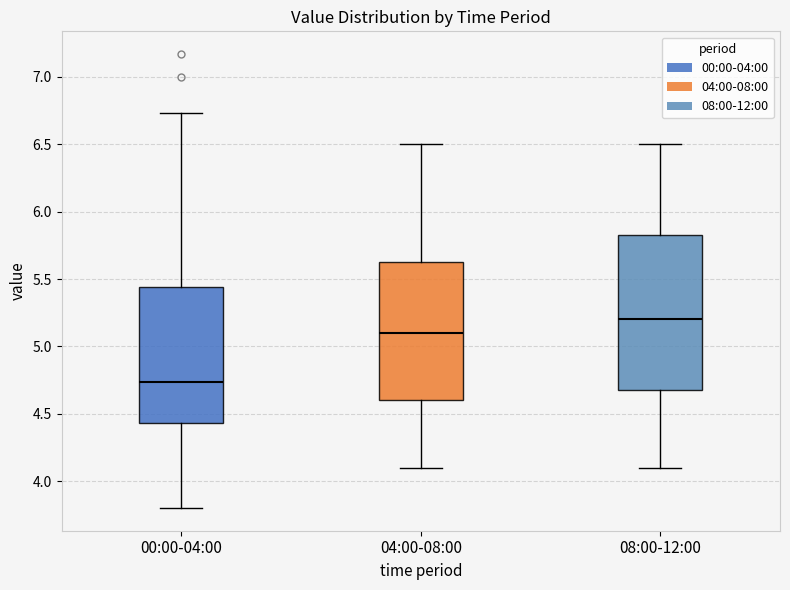

Where is the lower edge of the box for 08:00-12:00 on the y-axis? The values are not printed on the chart, so give them approximately, as read against the axis.

4.70